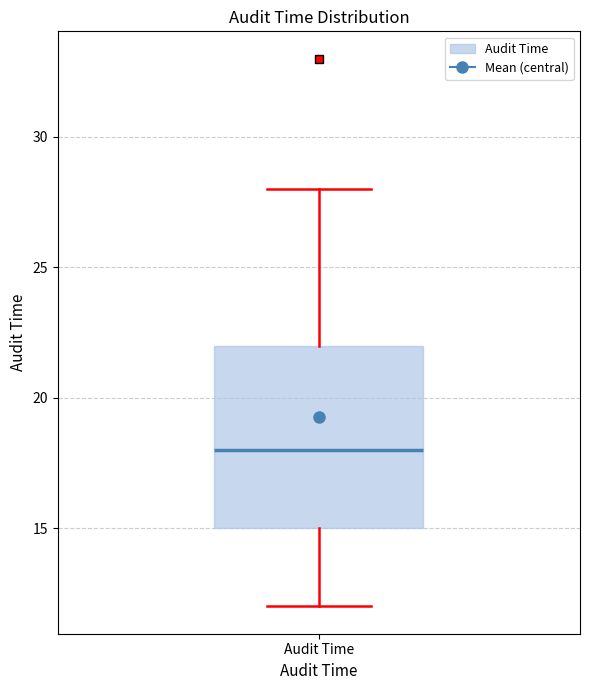

Read this box plot against the y-axis: the position of the median line, the range covered by the box, and the ends of both whiskers. The values are not printed on the chart, so give them approximately, as read against the axis.

median 18, box 15 to 22, whiskers 12 to 28